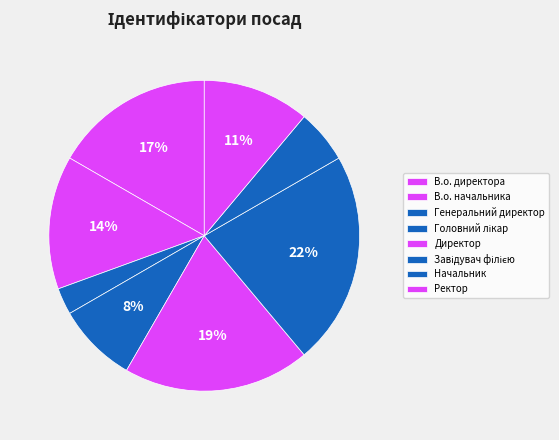

What percentage do Директор and Завідувач філією together represent?

41.7%